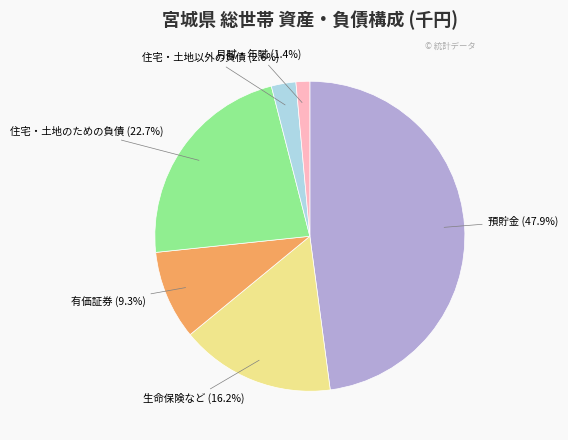

Is it true that 預貯金 is 61% of the pie?

False